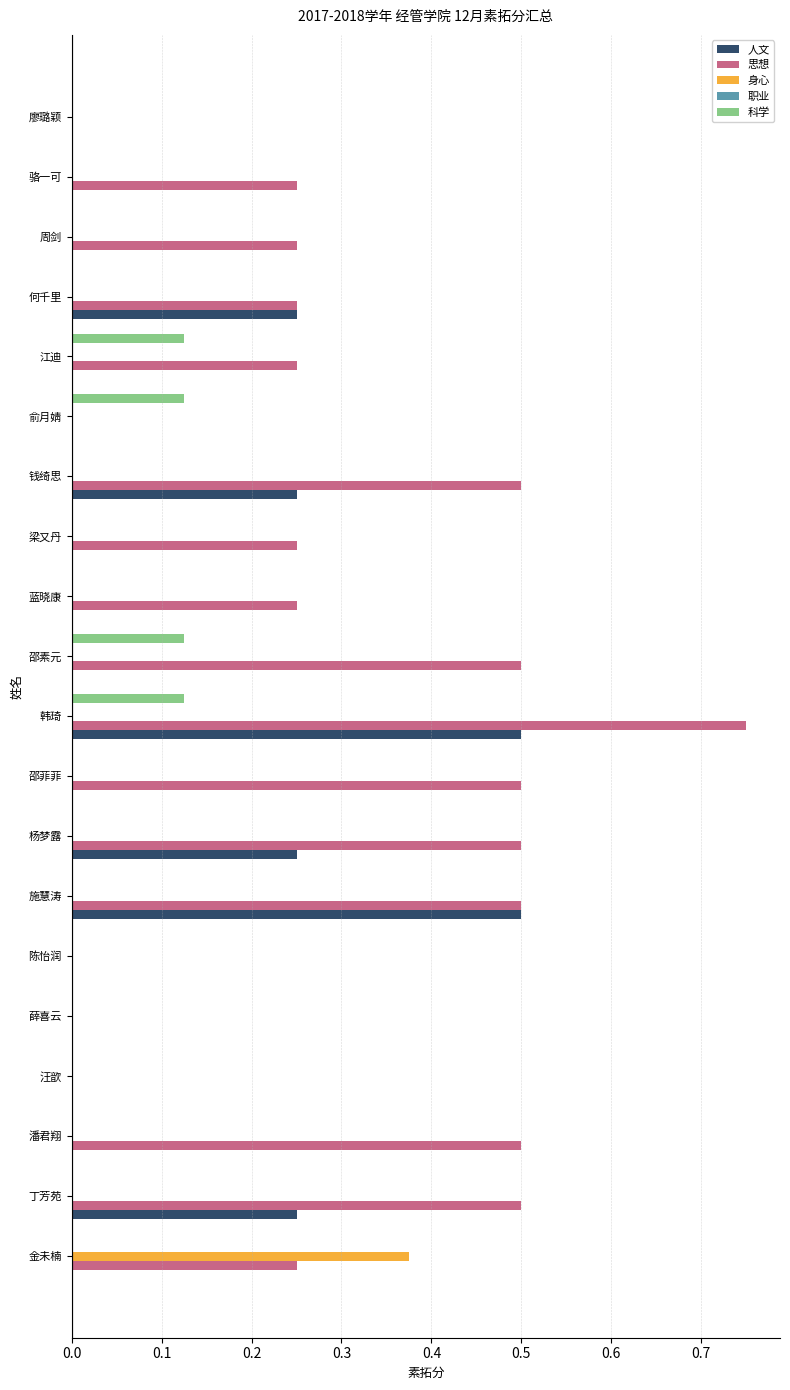

The value of 科学 at 潘君翔 is 0.1. True or false?

False